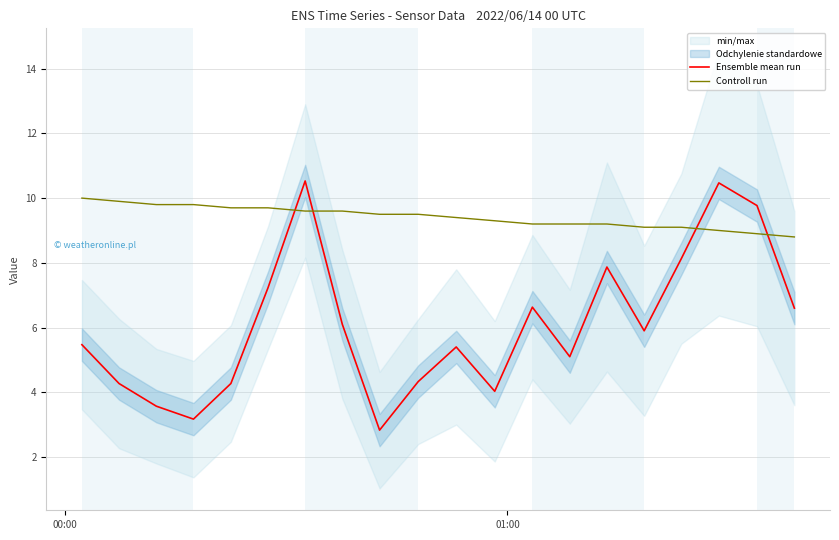

Is this an area chart (filled region under the line)?

No